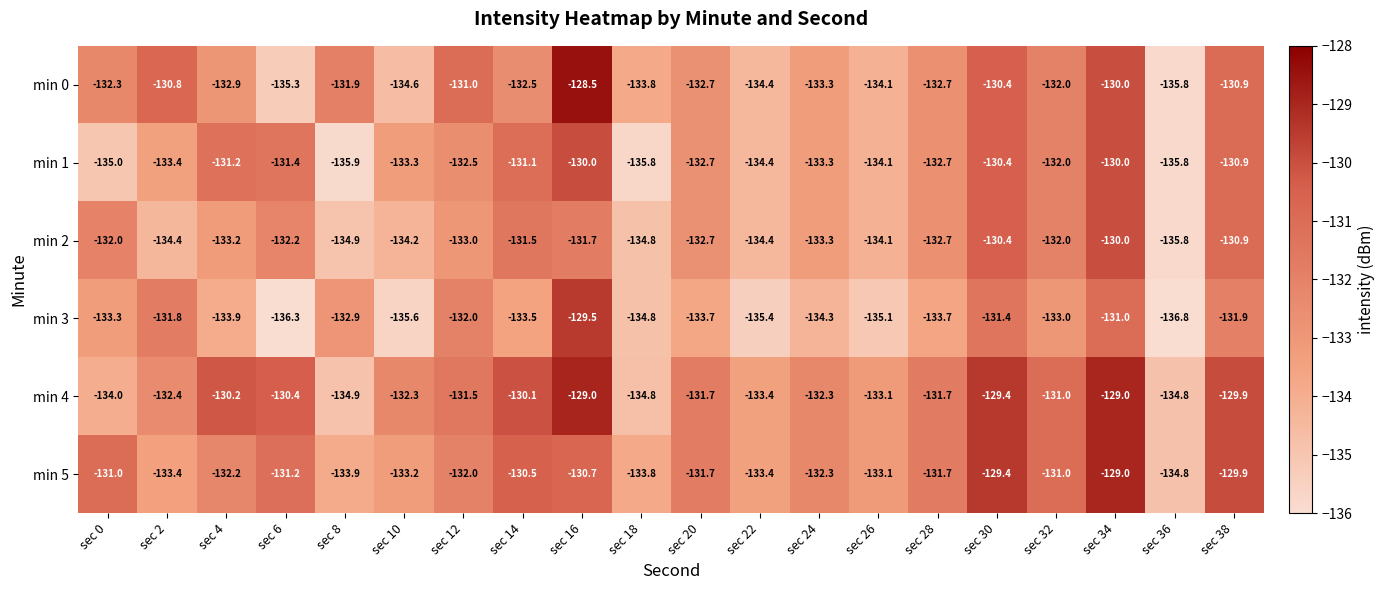

Which series has the largest total across all categories?

min 4